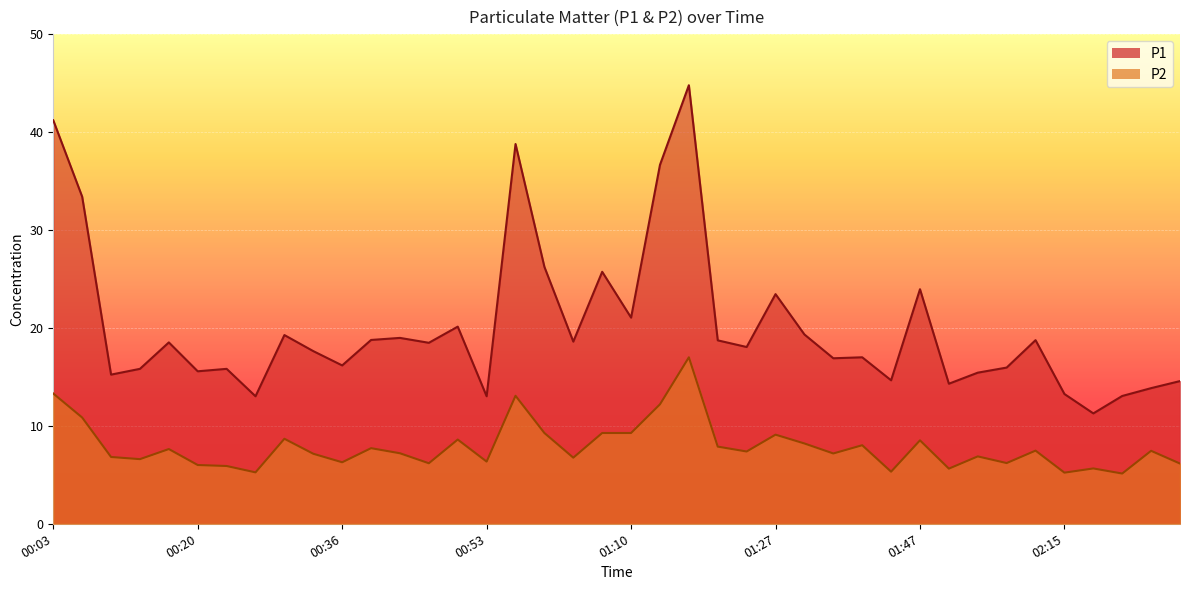

True or false: P1 and P2 intersect in this chart.

False